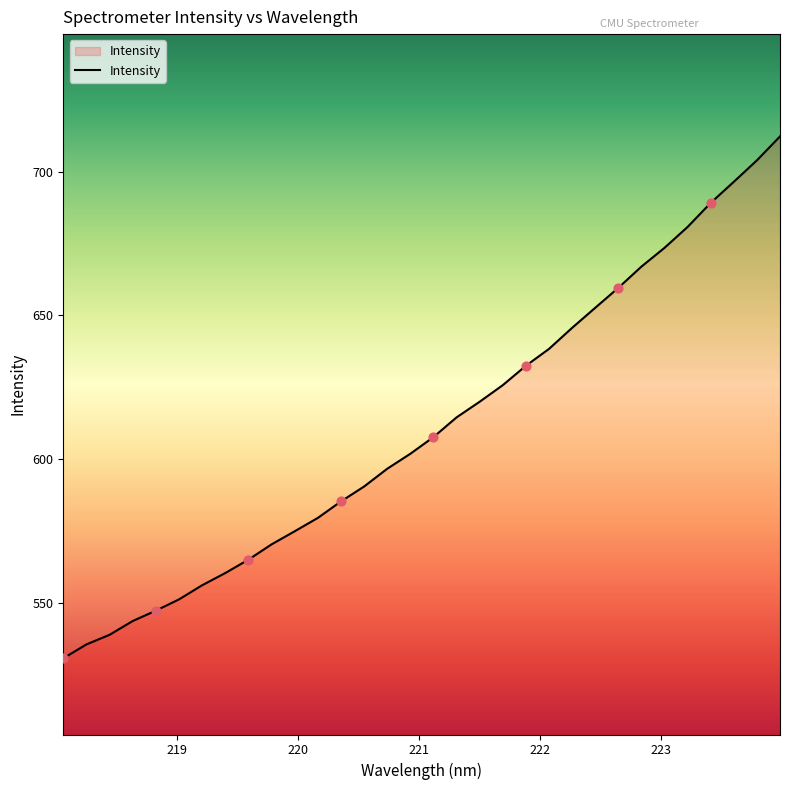

What is the difference between the maximum and minimum values?

181.7